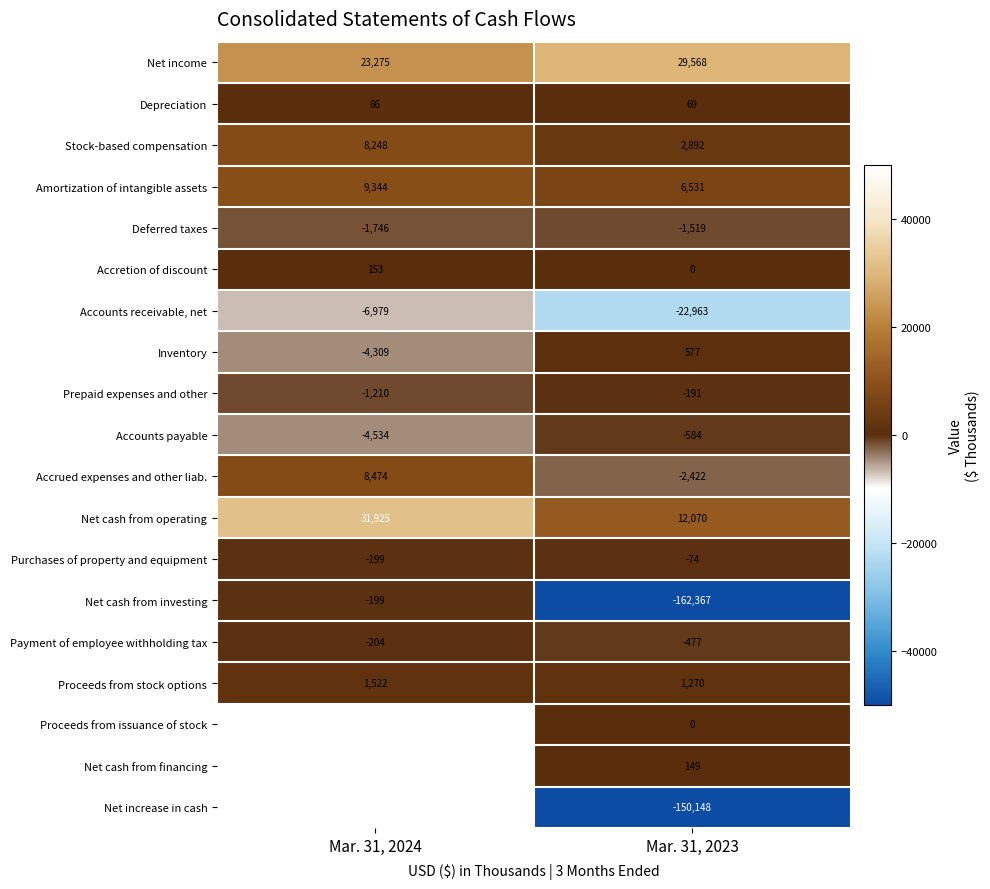

Where is Depreciation nearest to the value 77?

Mar. 31, 2023